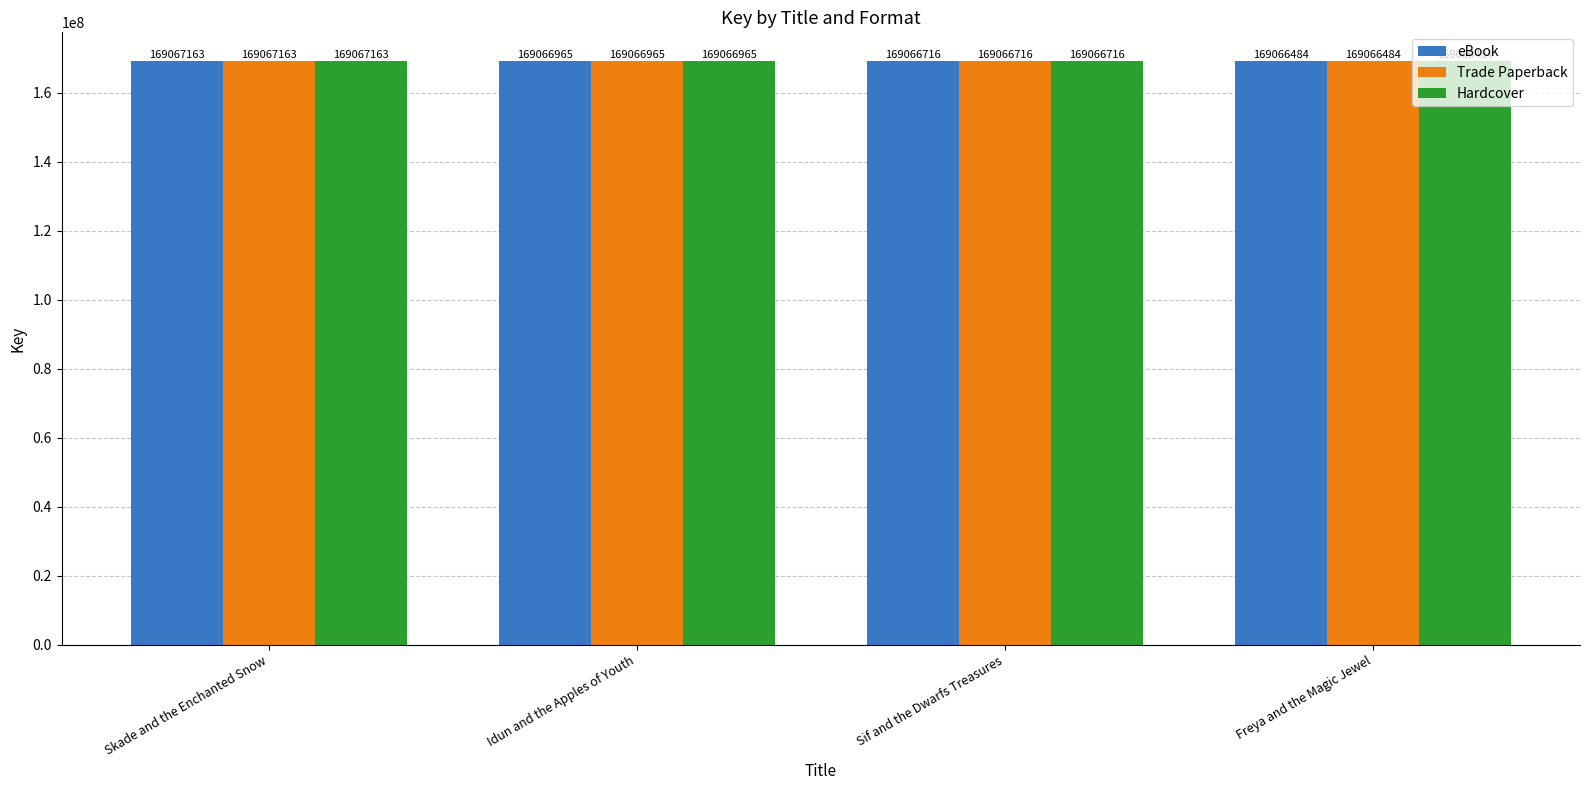

What is the lowest value of the Hardcover series?

169066484